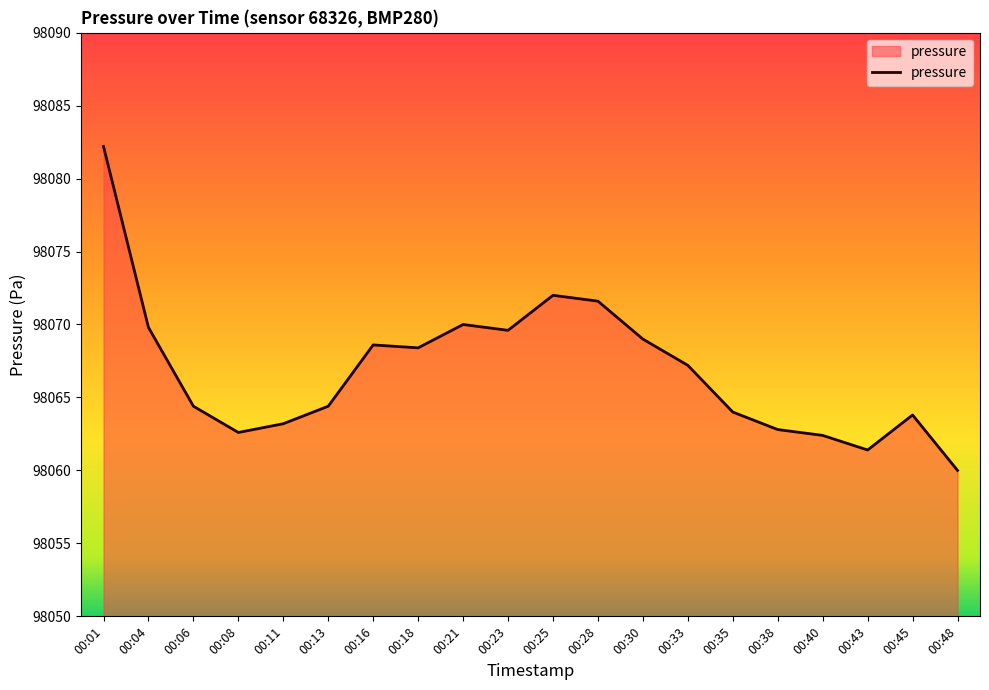

The chart shows a value of 59249.9 at 00:28. True or false?

False